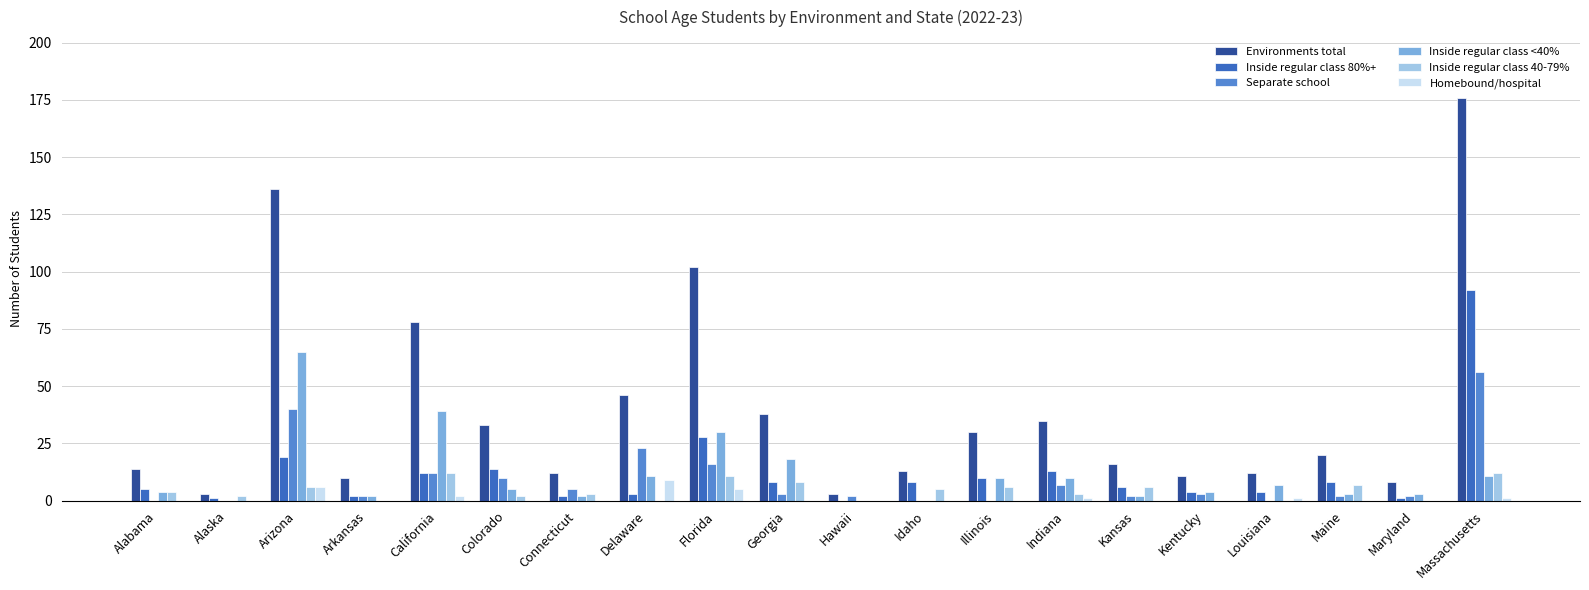

Does the chart contain stacked bars?

No